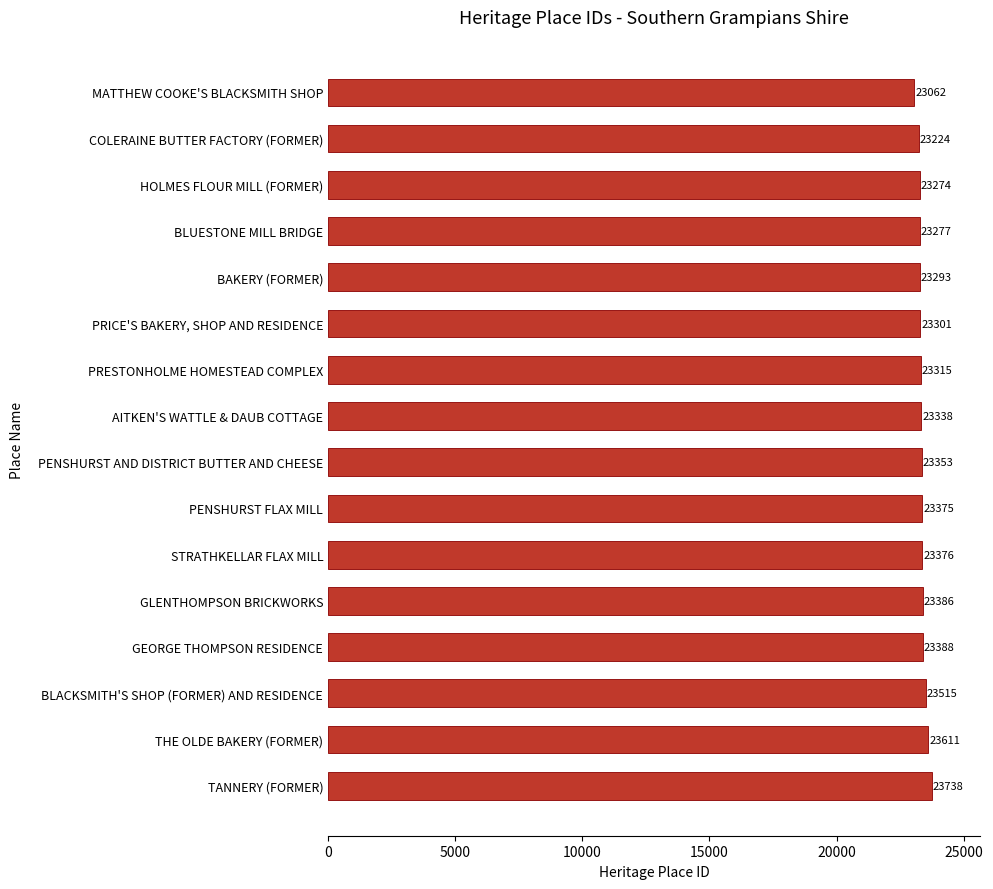

Reading bottom to top, extract all data points from this chart.

23738	23611	23515	23388	23386	23376	23375	23353	23338	23315	23301	23293	23277	23274	23224	23062